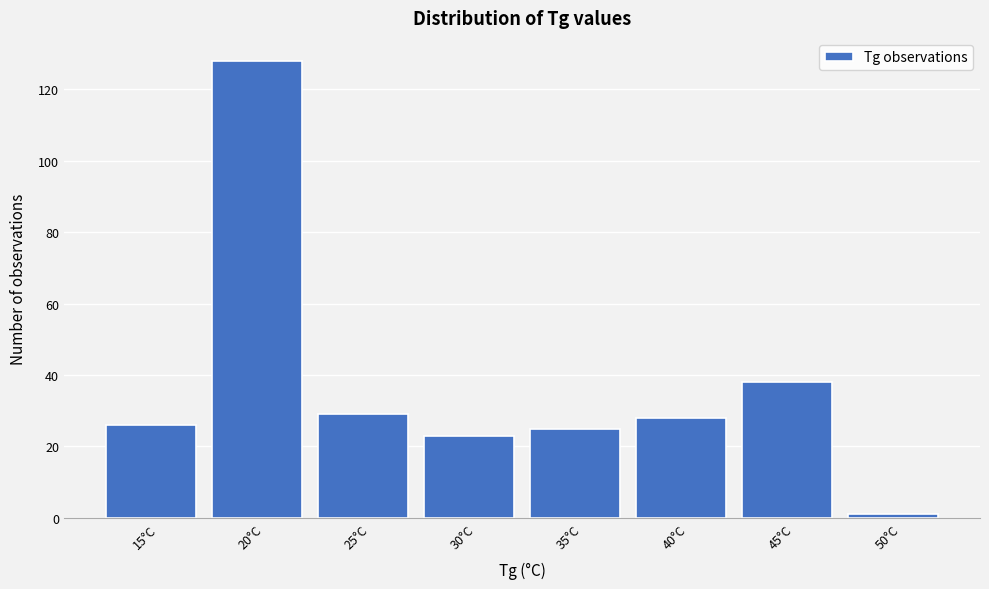

Reading left to right, transcribe all the data shown in this chart.

26	128	29	23	25	28	38	1